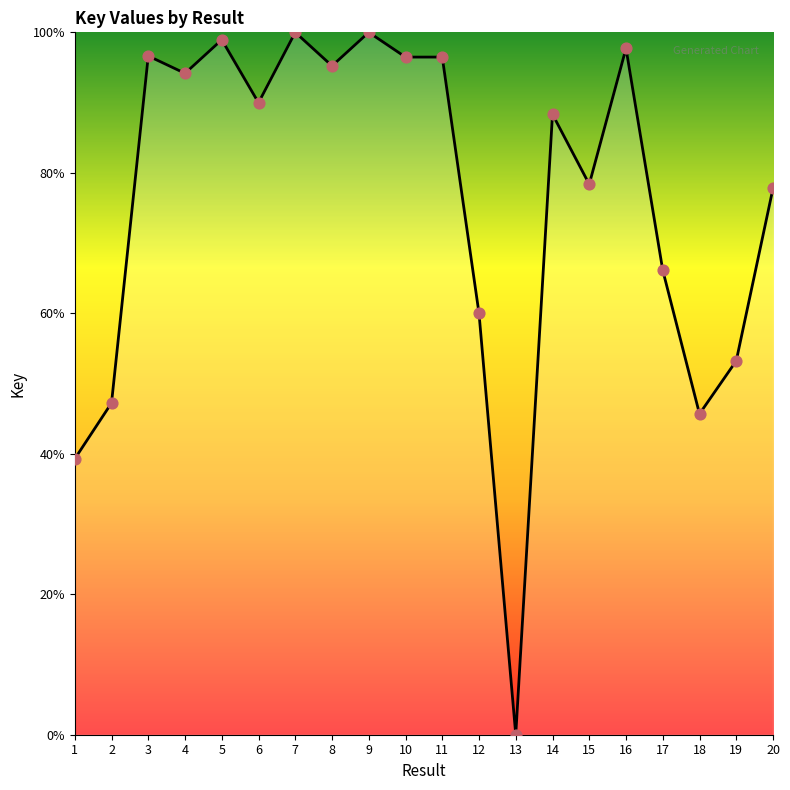

Which has a higher value, 14 or 9?

9